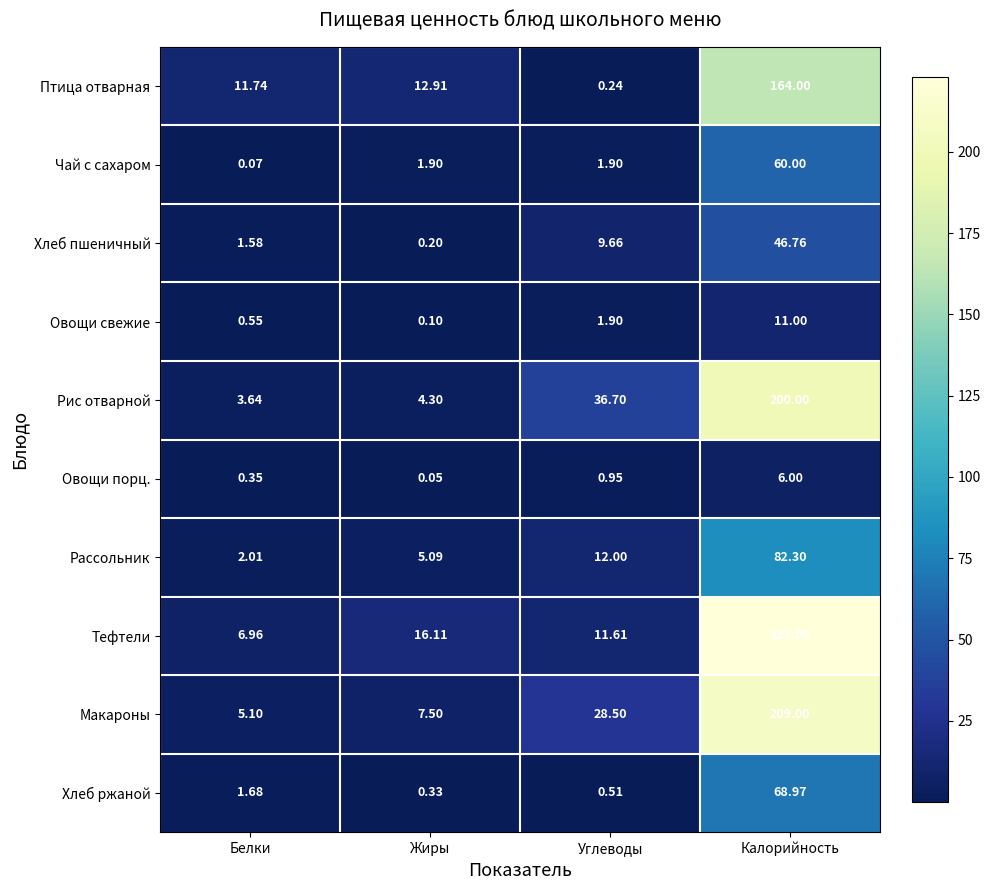

Which series has the largest total across all categories?

Тефтели